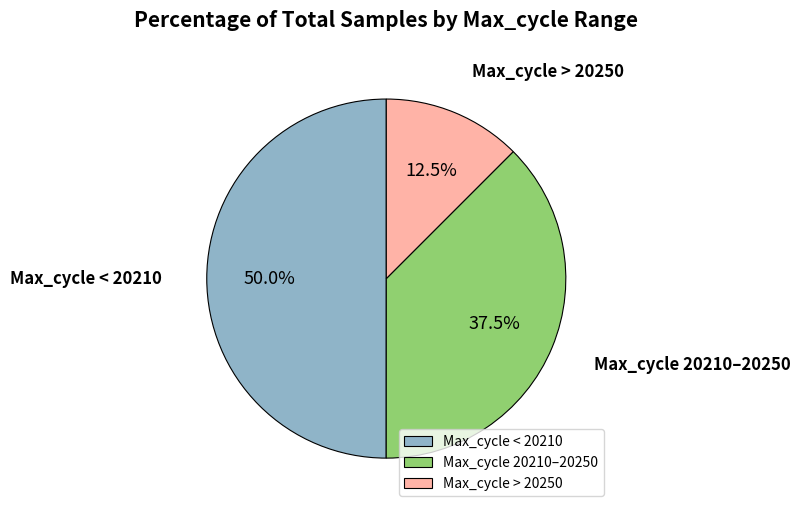

How many slices are in this pie chart?

3